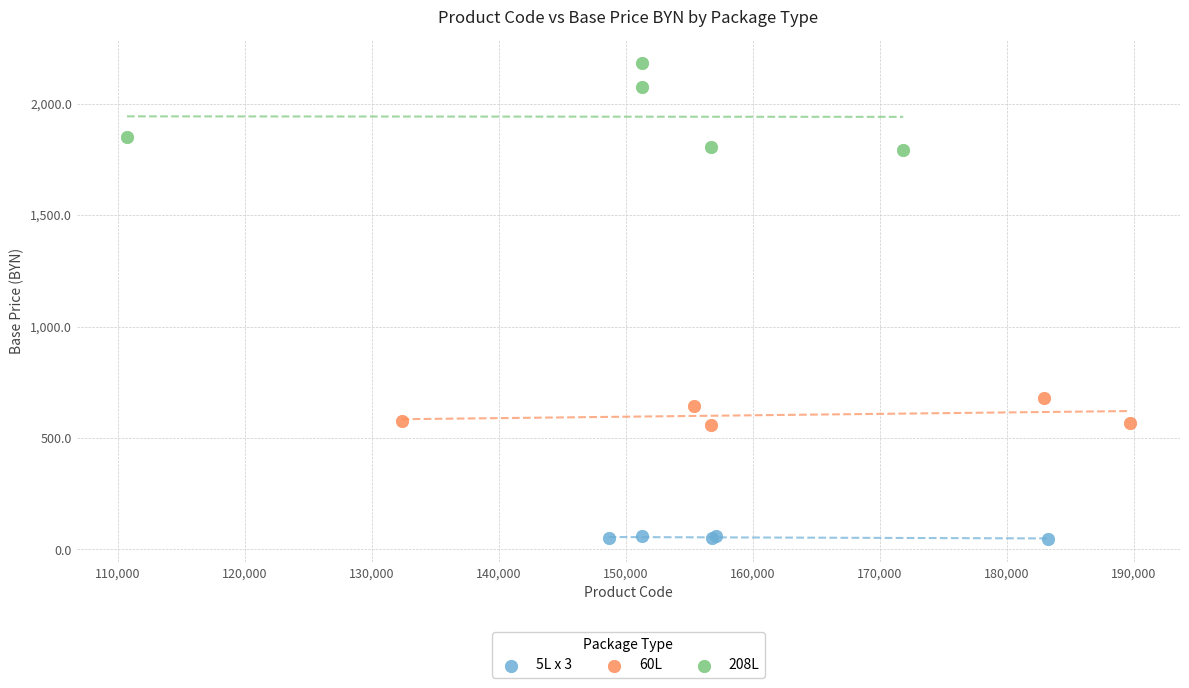

Which series contains the lowest Y value?

5L x 3